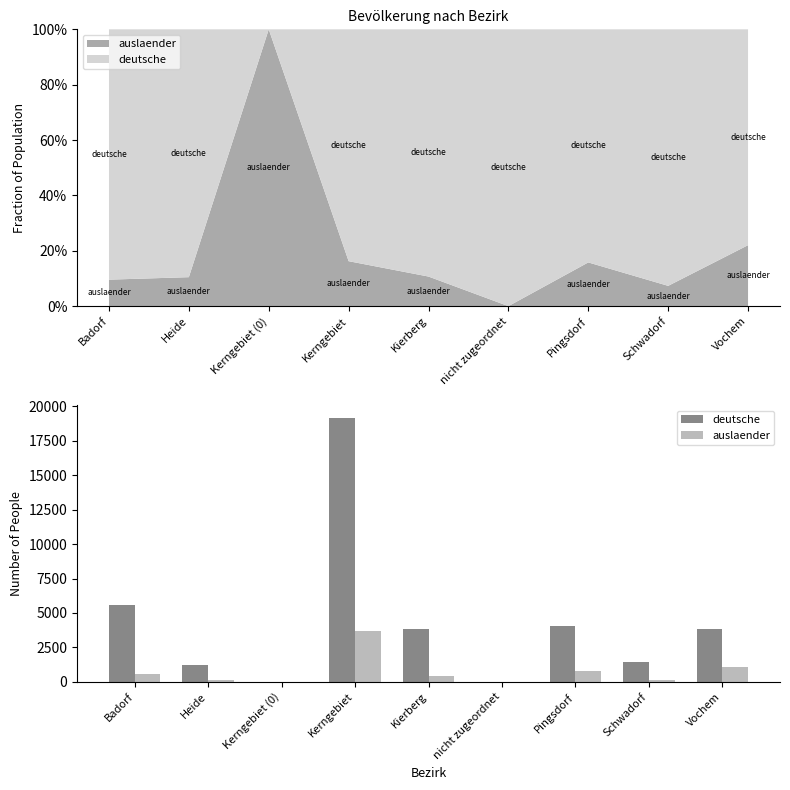

What is the spread (max minus min) of values at Kerngebiet?

15415